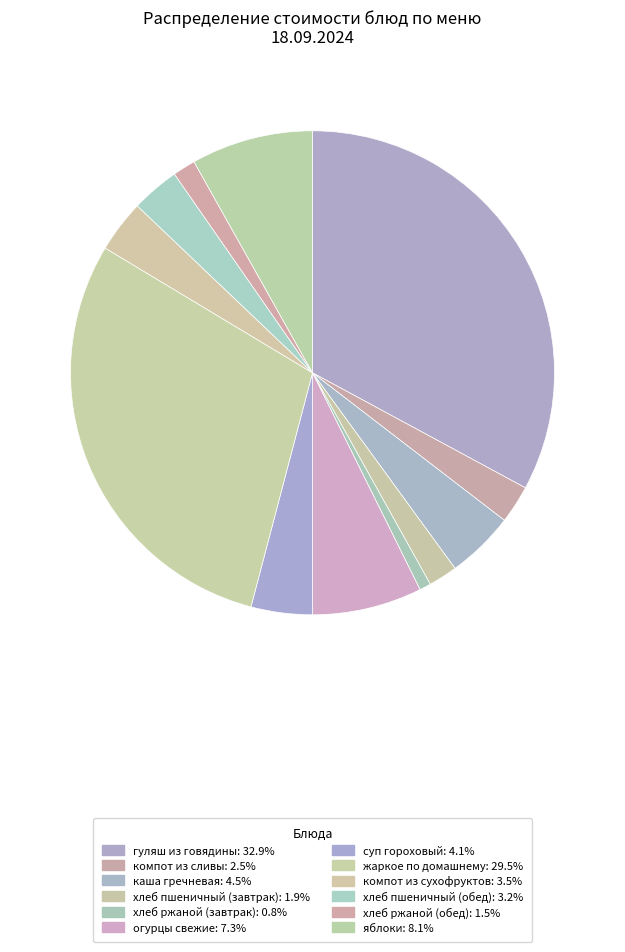

How many segments does this pie chart have?

12